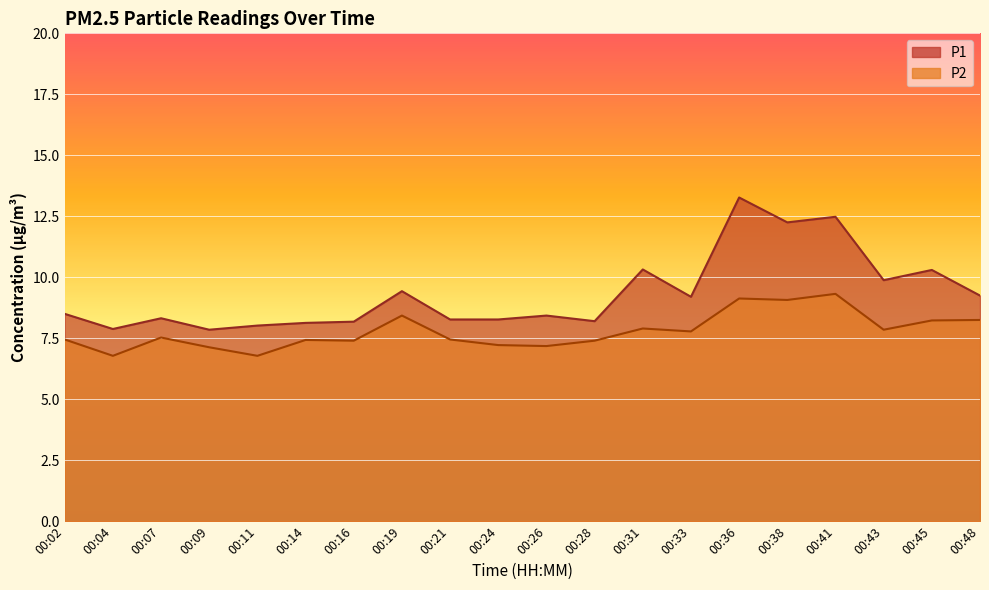

True or false: P1 and P2 intersect in this chart.

False